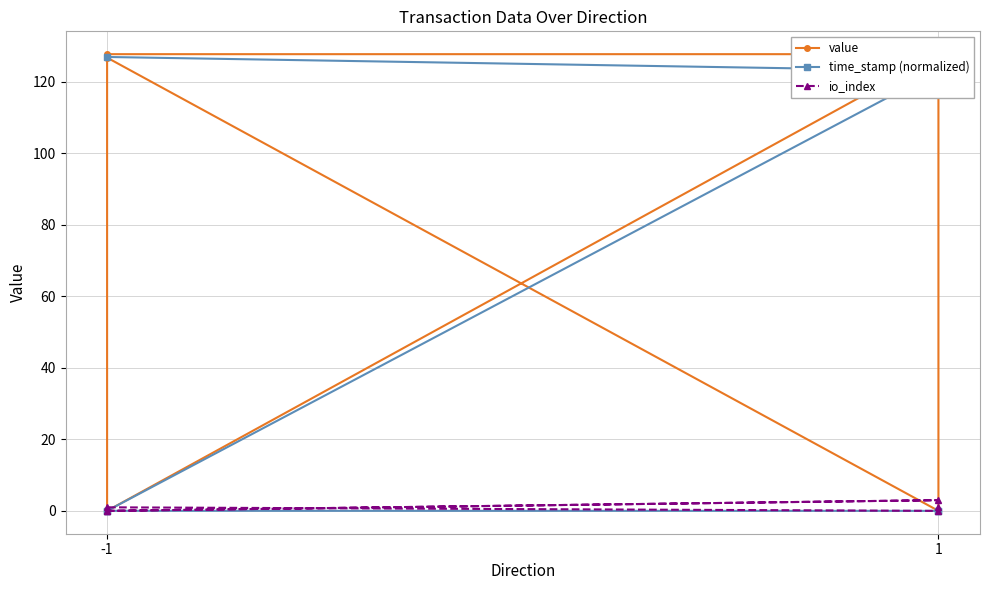

In value, how many points are lower than both neighbors (excluding endpoints)?

2